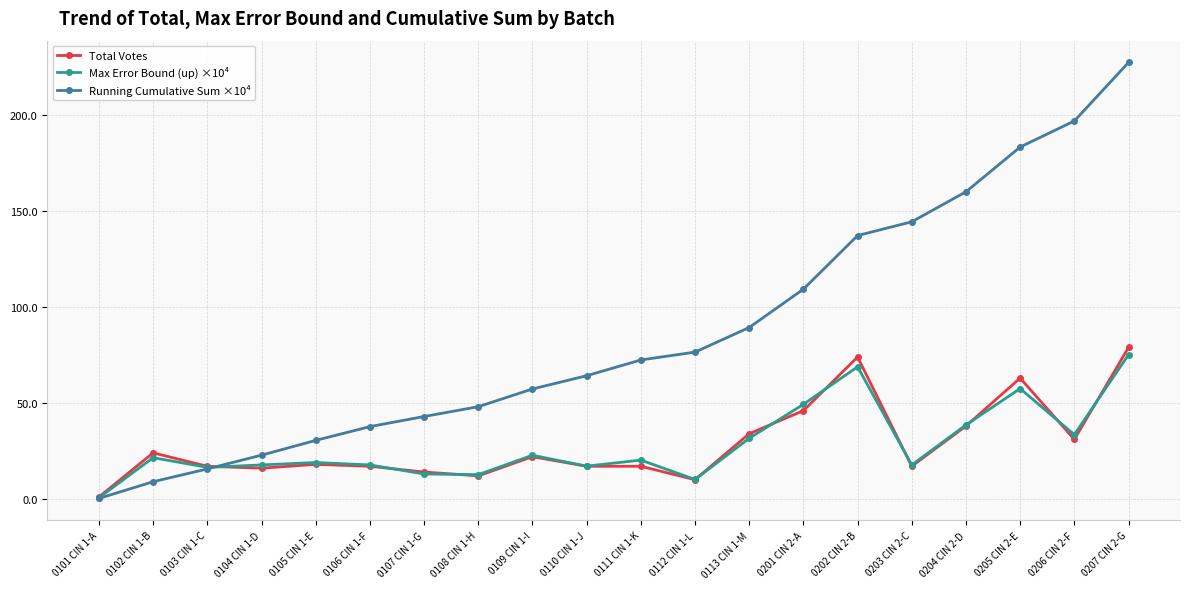

What is the difference between the second highest and minimum values in the Running Cumulative Sum ×10⁴ series?

196.9